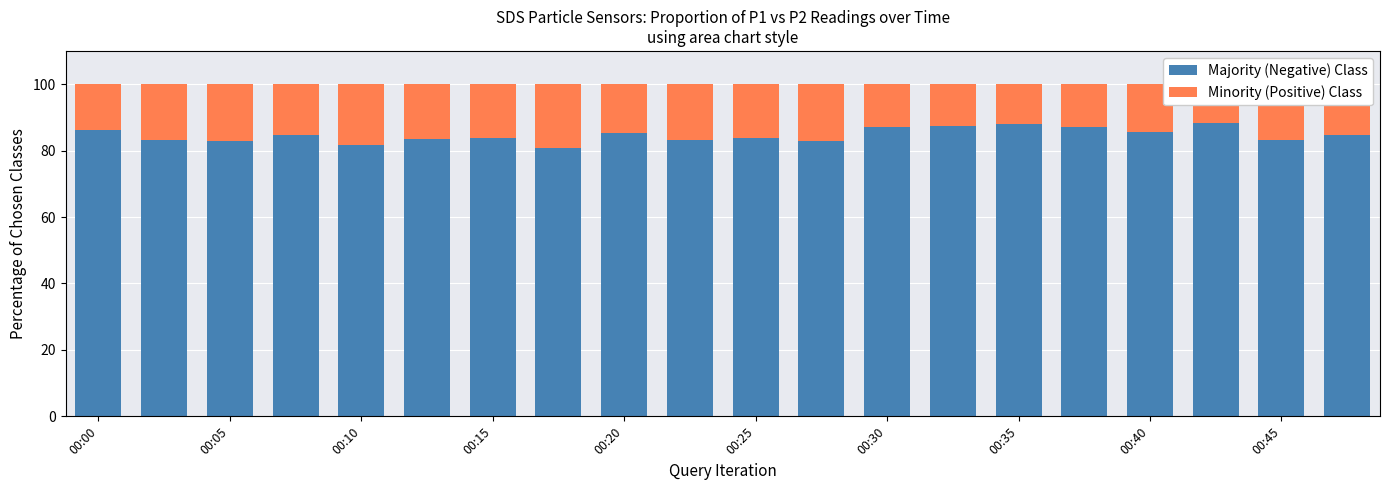

Reading right to left, what are all the values shown in this chart?

Majority (Negative) Class: 84.8	83.2	88.3	85.5	87.2	87.9	87.5	87.2	82.8	83.7	83.2	85.4	80.8	83.8	83.4	81.7	84.8	82.8	83.3	86.3
Minority (Positive) Class: 15.2	16.8	11.7	14.5	12.8	12.1	12.5	12.8	17.2	16.3	16.8	14.6	19.2	16.2	16.6	18.3	15.2	17.2	16.7	13.7